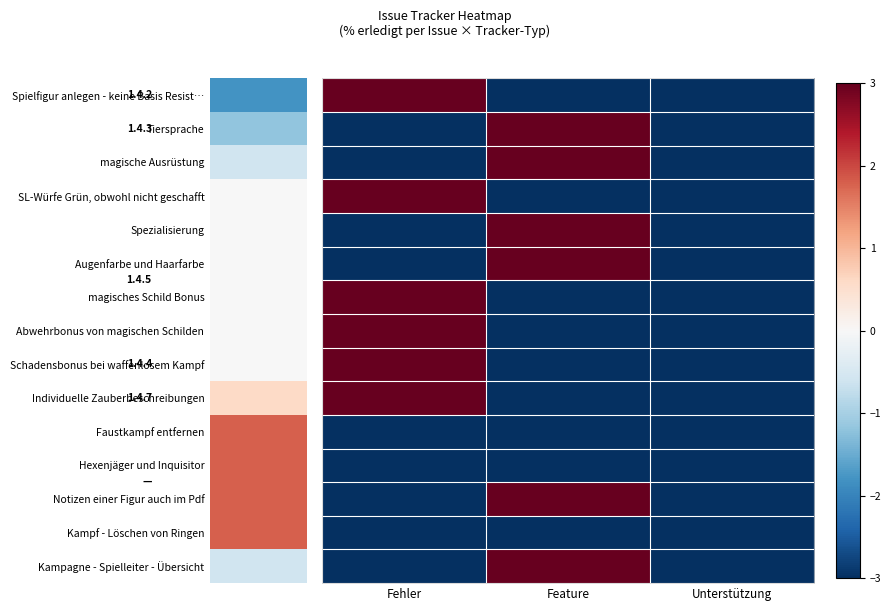

Between Fehler and Feature, which is larger?

Fehler